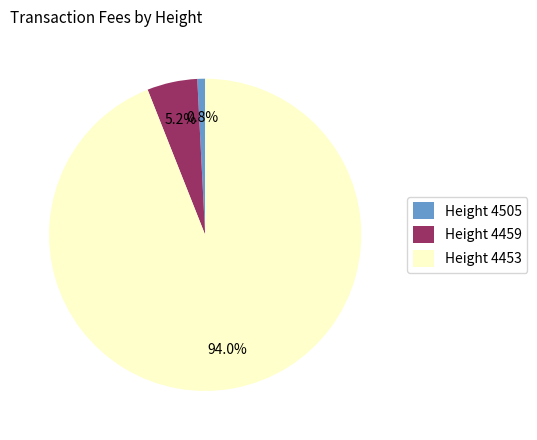

What percentage is NOT represented by Height 4505?

99.2%